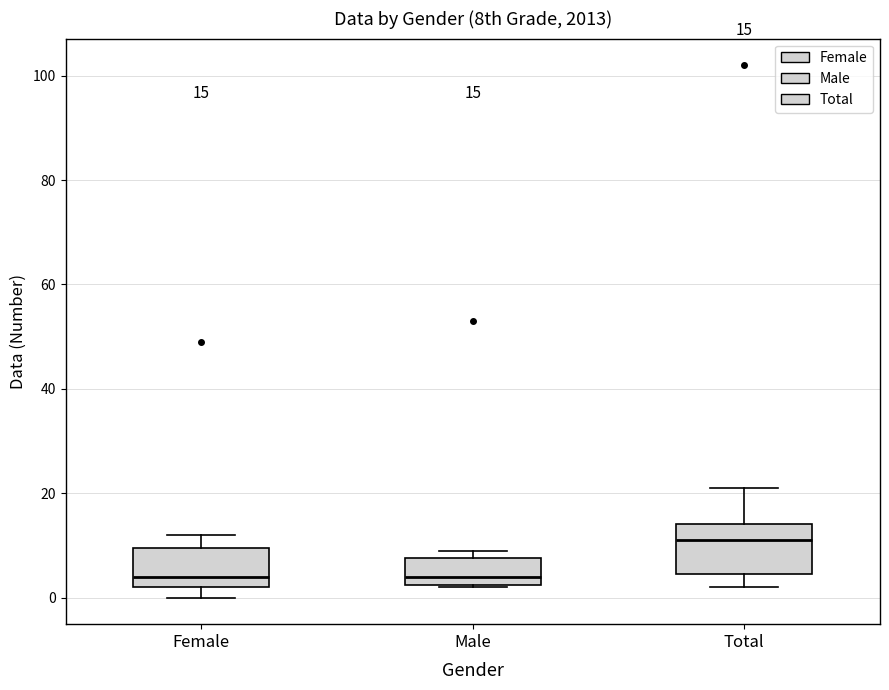

Which box is the tallest, from its lower edge to its upper edge?

Total